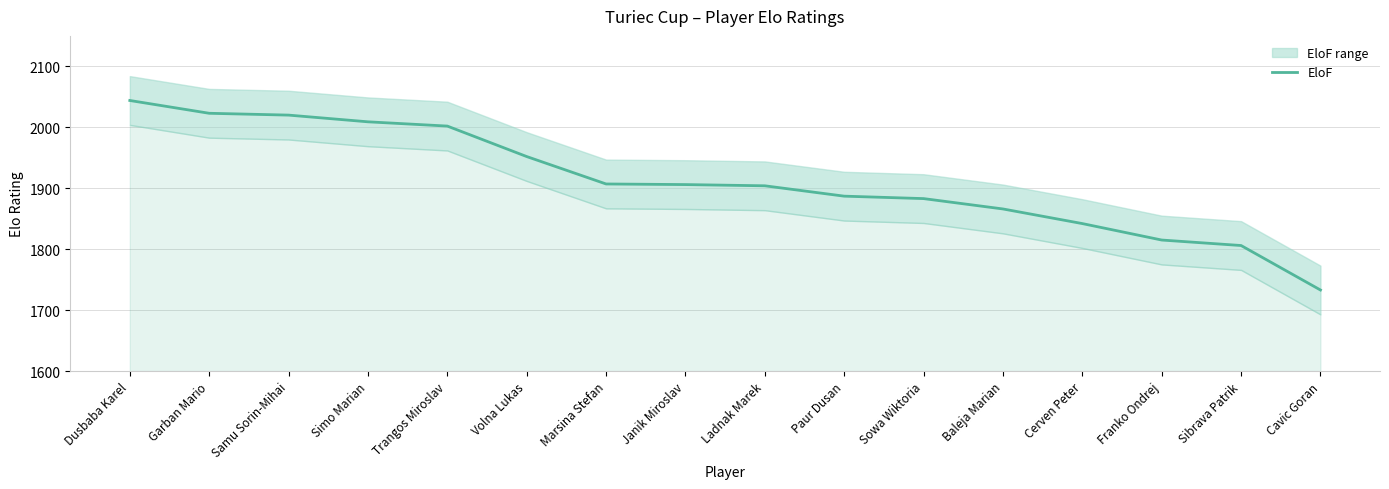

True or false: the data shows 1806 at Sibrava Patrik.

True